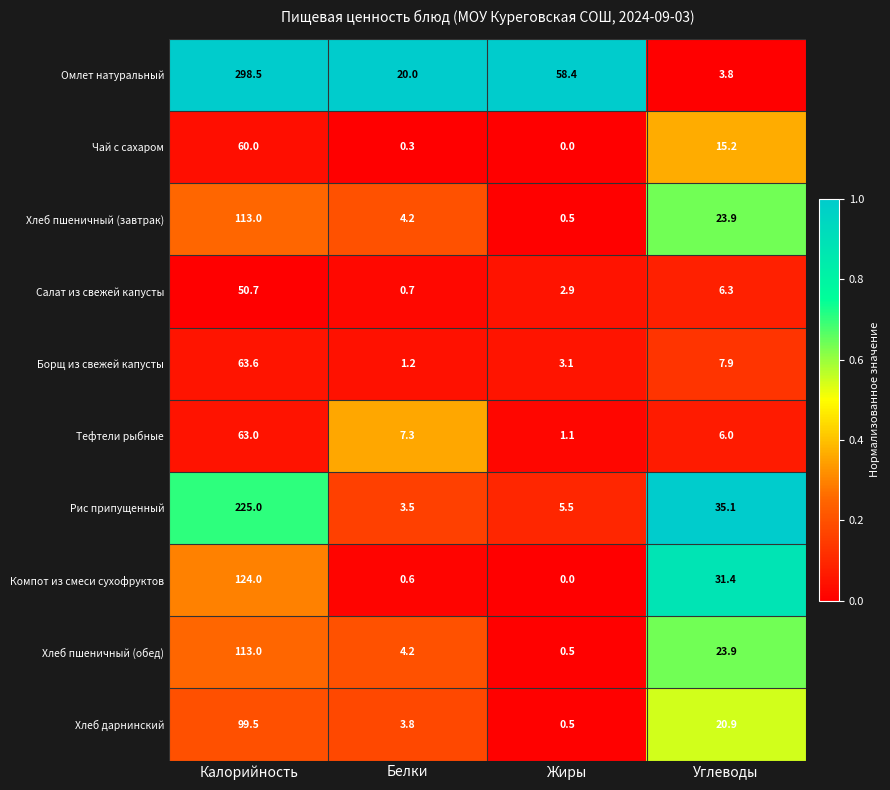

Which series changed the most between Калорийность and Белки?

Омлет натуральный